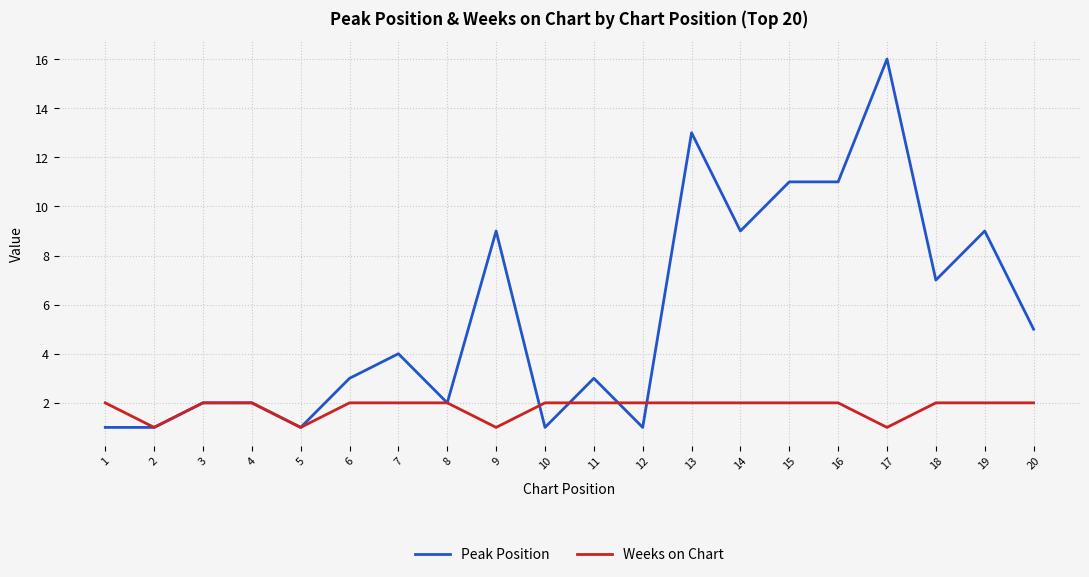

List the series in order of their overall mean, highest first.

Peak Position, Weeks on Chart